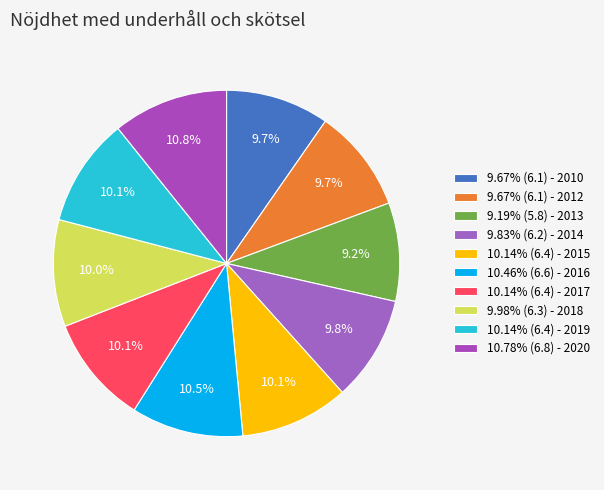

Which slice is the smallest?

2013